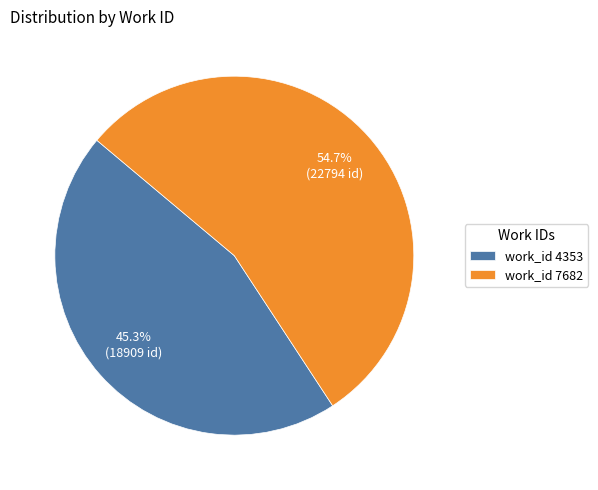

Does any single category account for the majority?

Yes